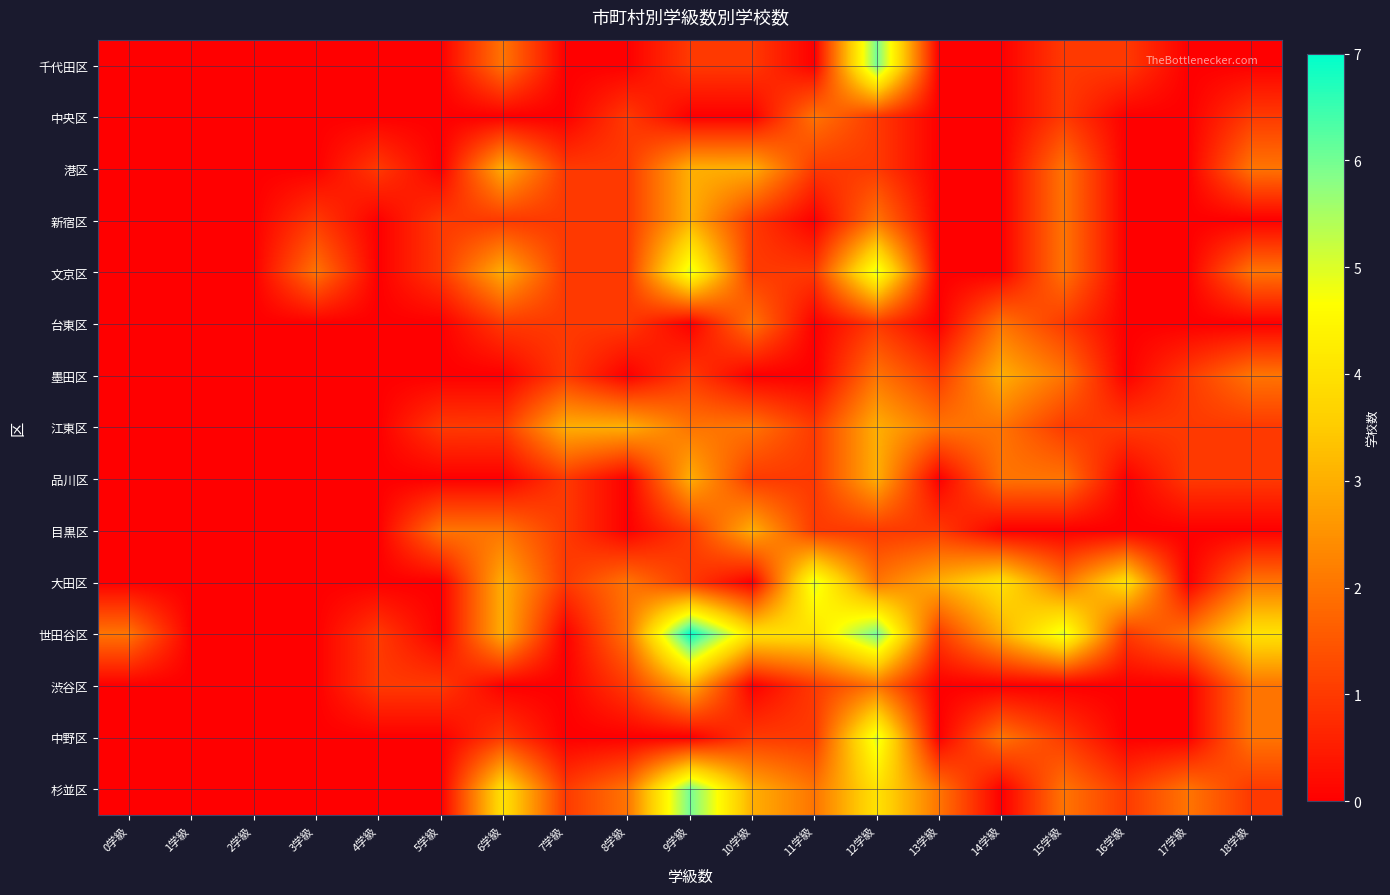

At how many categories does at least one series exceed 1?

16